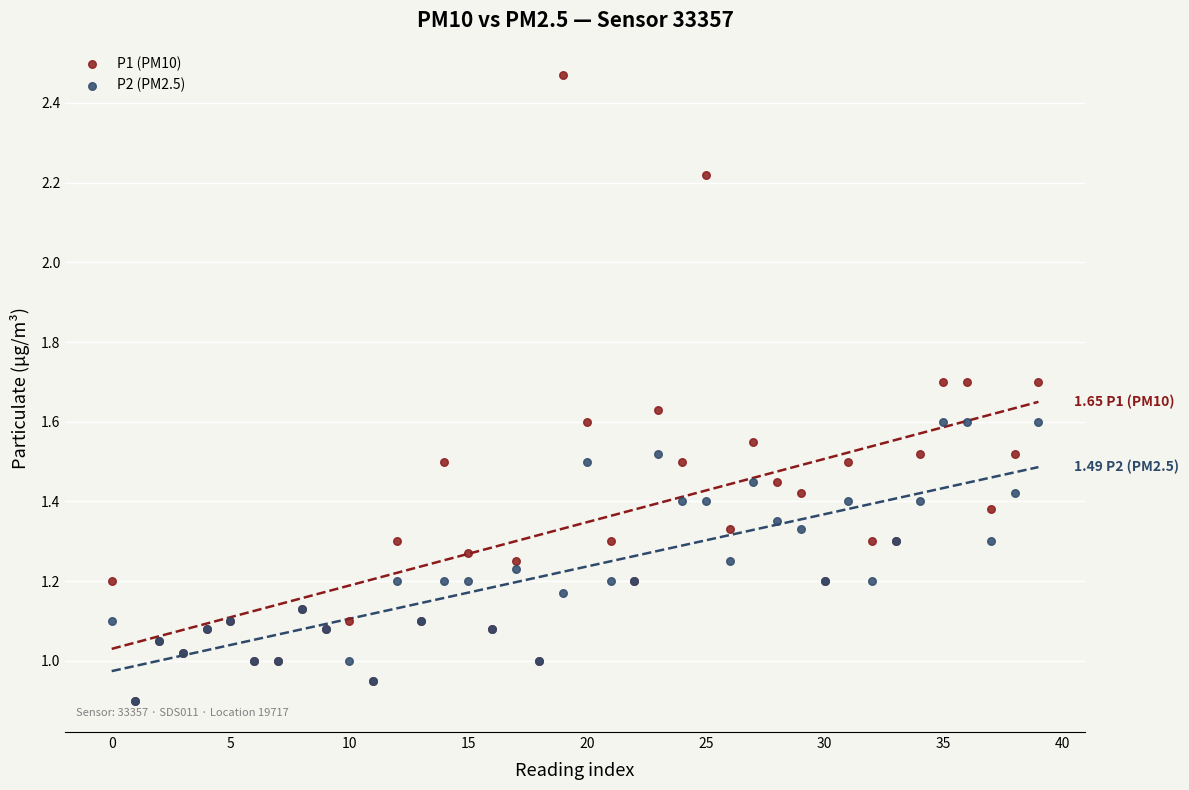

Which series contains the highest Y value?

P1 (PM10)